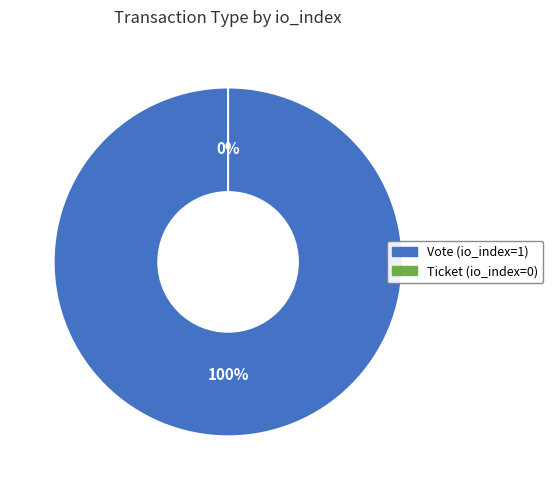

True or false: Vote accounts for 100% of the total.

True